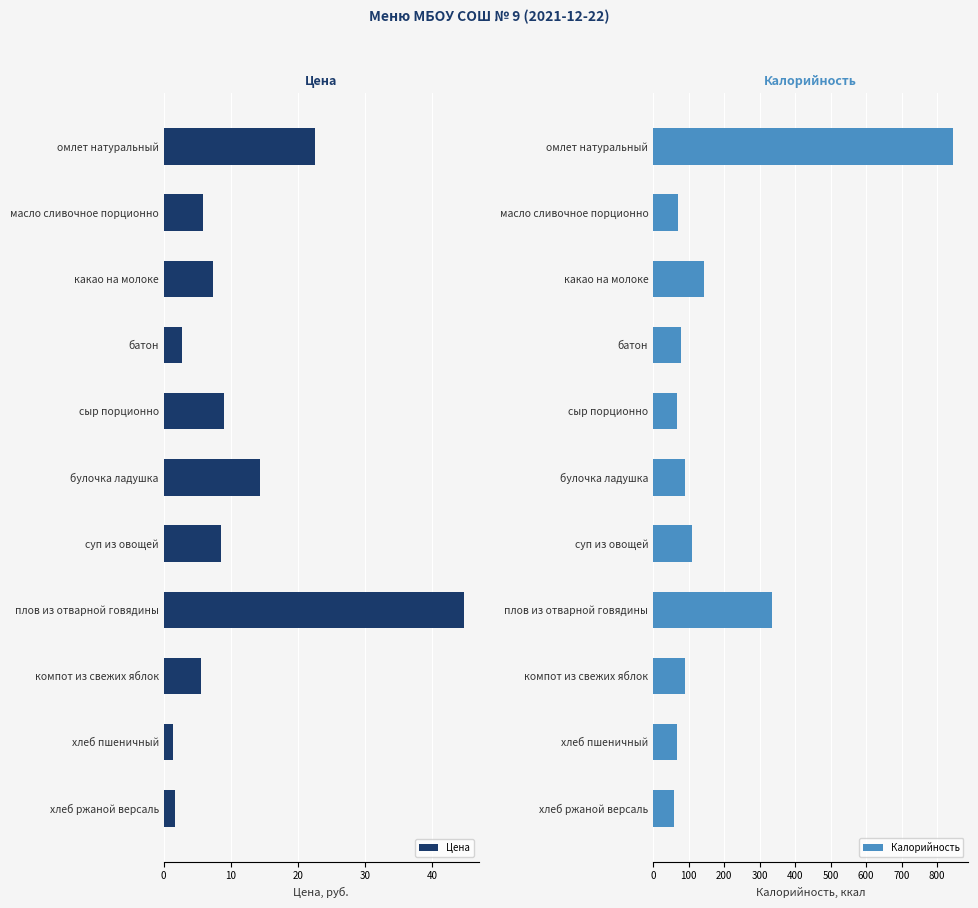

How many bars are there in each group?

2